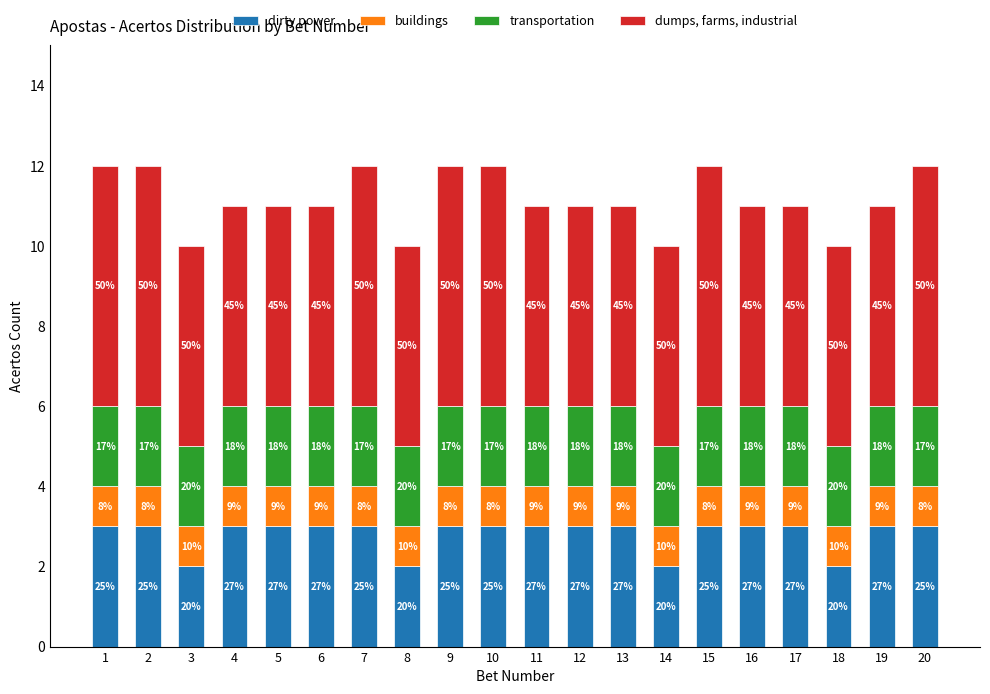

Rank the series at 9 from lowest to highest value.

buildings, transportation, dirty power, dumps, farms, industrial